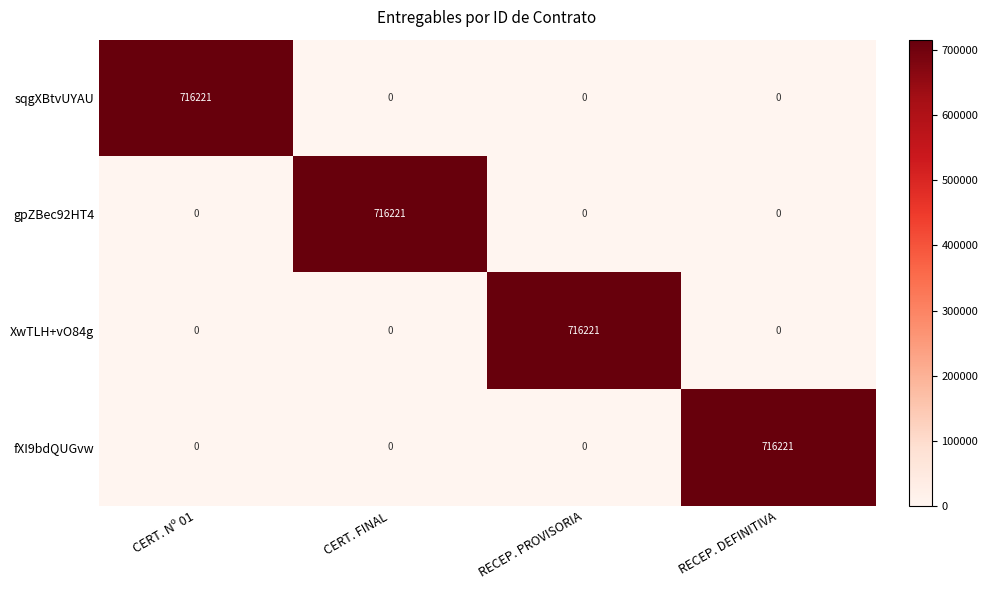

What is the spread (max minus min) of values at RECEP. PROVISORIA?

716221